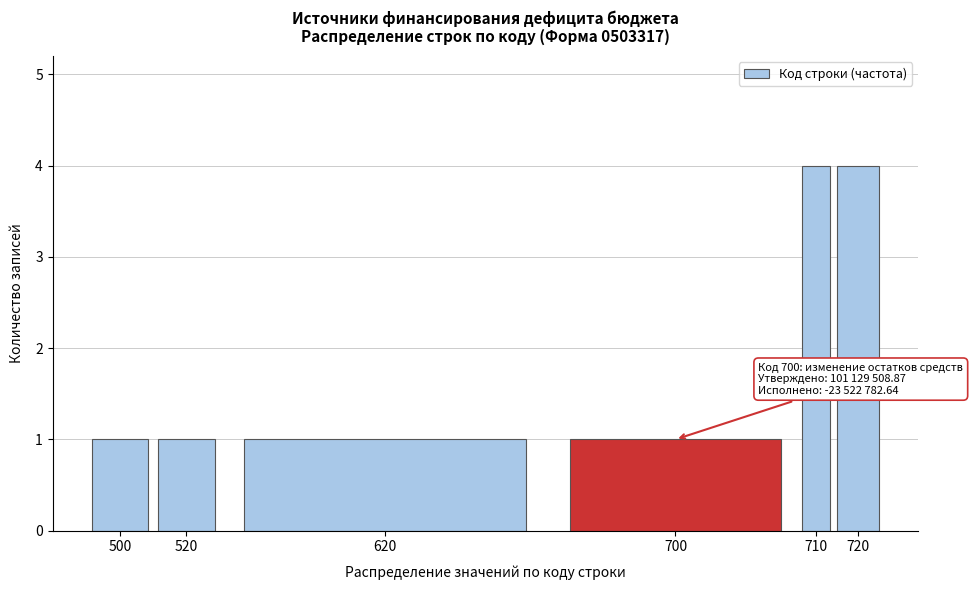

Reading right to left, what are all the values shown in this chart?

720=4	710=4	700=1	620=1	520=1	500=1